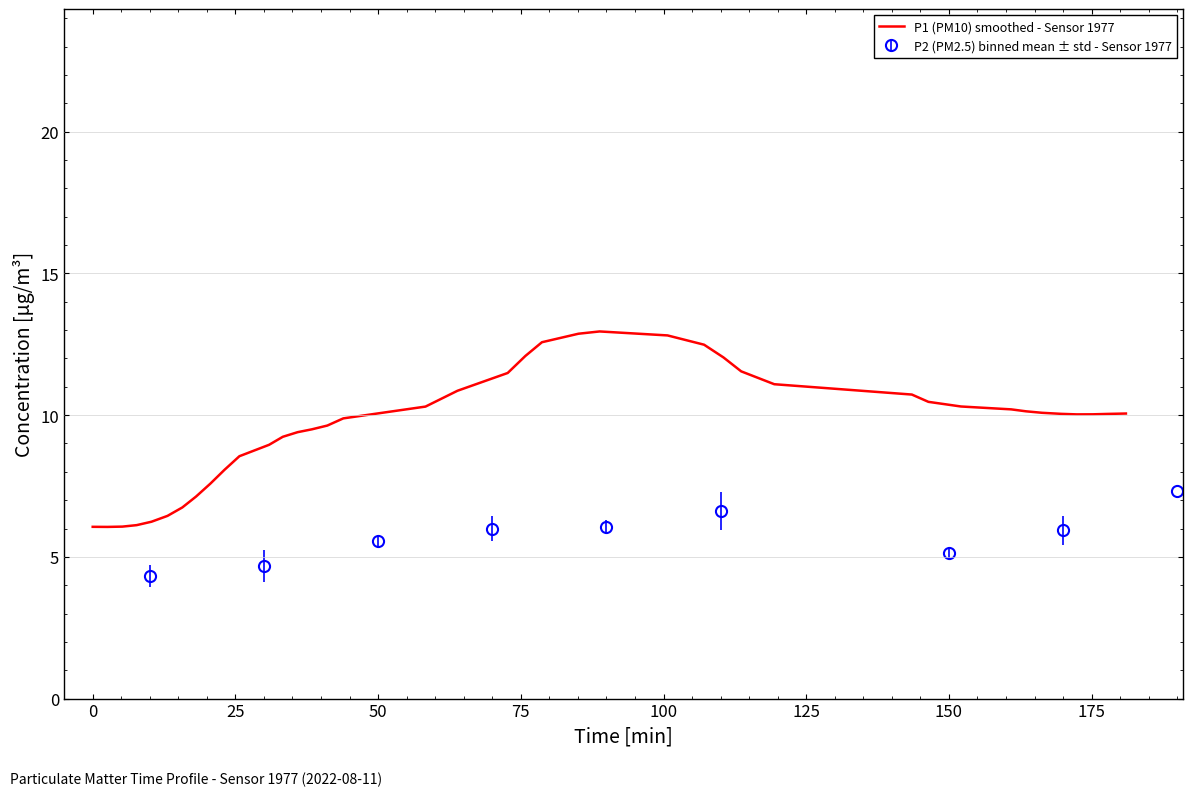

What is the lowest value of the P1 (PM10) smoothed - Sensor 1977 series?

6.1